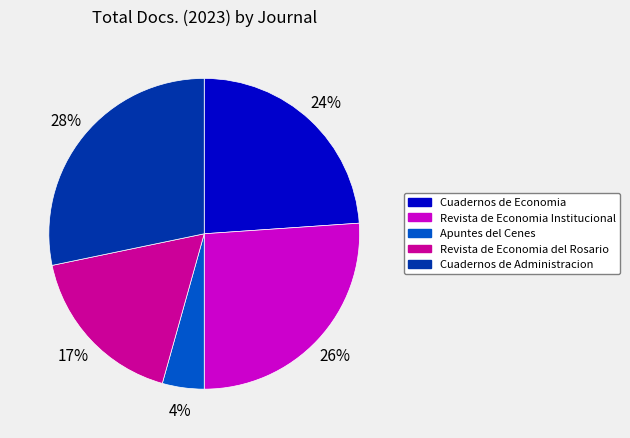

Is it true that Cuadernos de Economia is 24% of the pie?

True